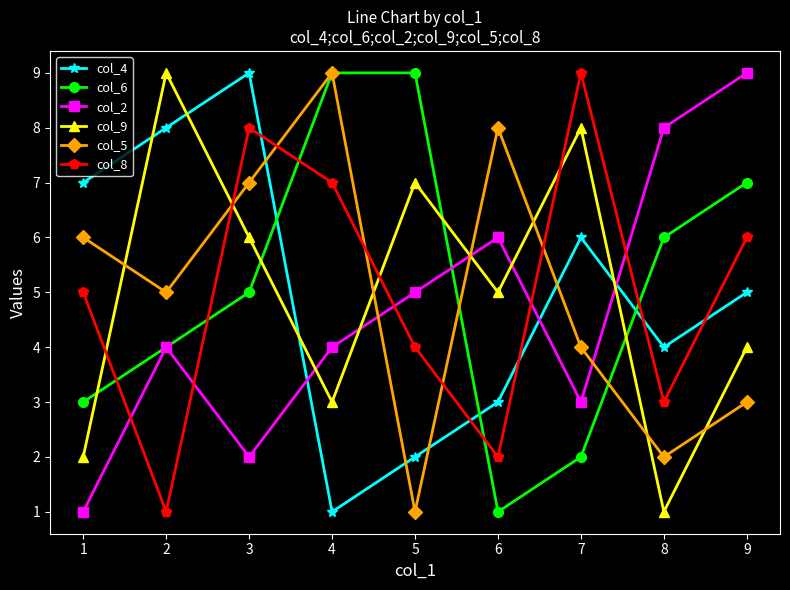

Is it true that col_5 equals 4 at 8?

False